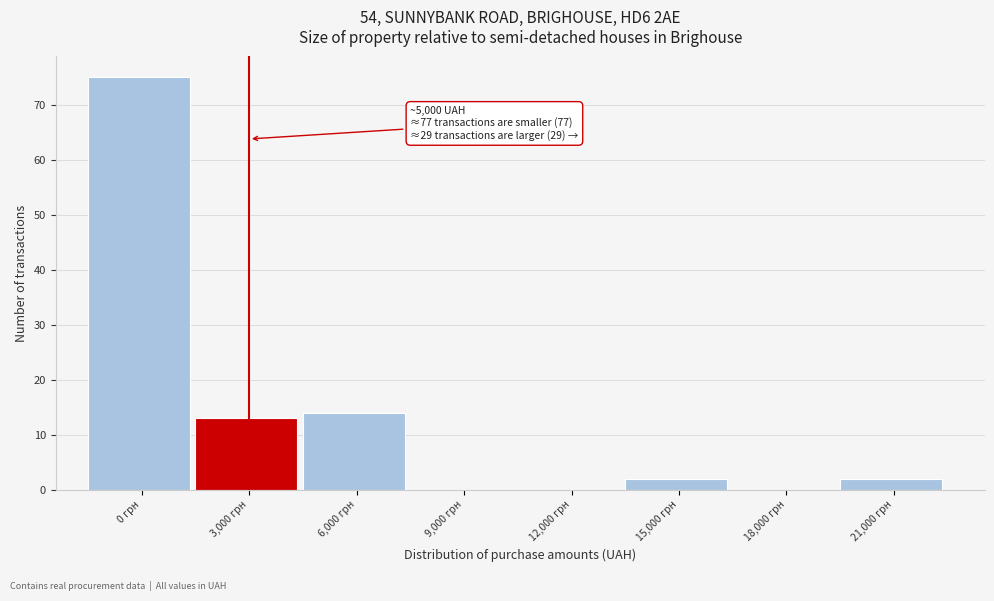

Reading left to right, list all the values displayed in this chart.

0 грн=75	3,000 грн=13	6,000 грн=14	9,000 грн=0	12,000 грн=0	15,000 грн=2	18,000 грн=0	21,000 грн=2